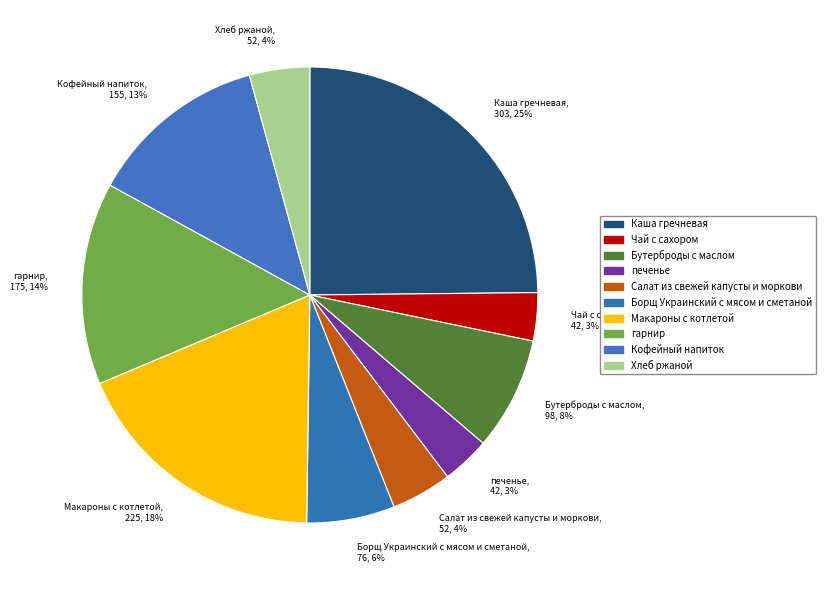

What percentage is the Чай с сахором slice, to the nearest percent?

3%